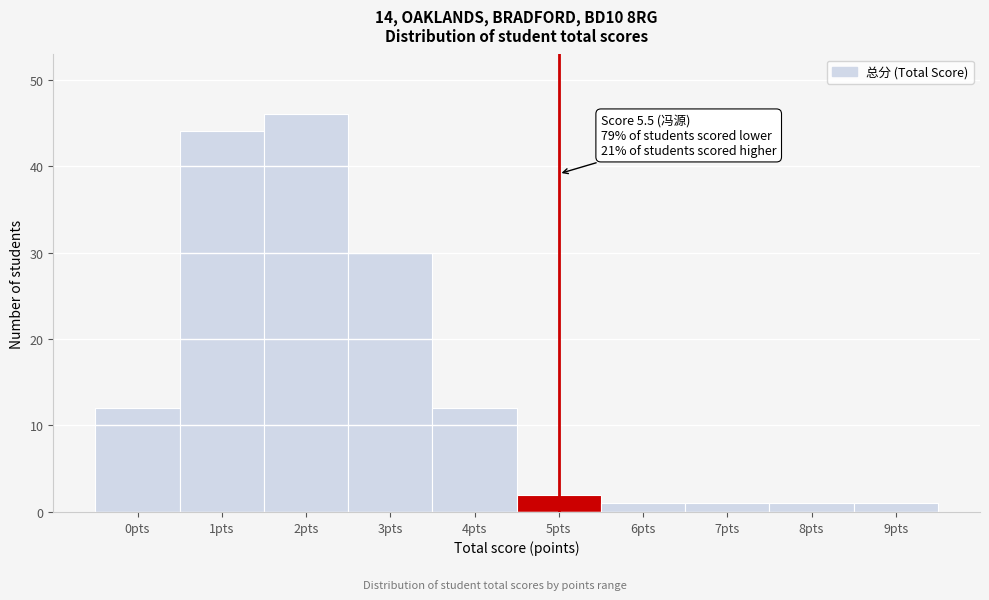

Reading left to right, transcribe all the data shown in this chart.

12	44	46	30	12	2	1	1	1	1